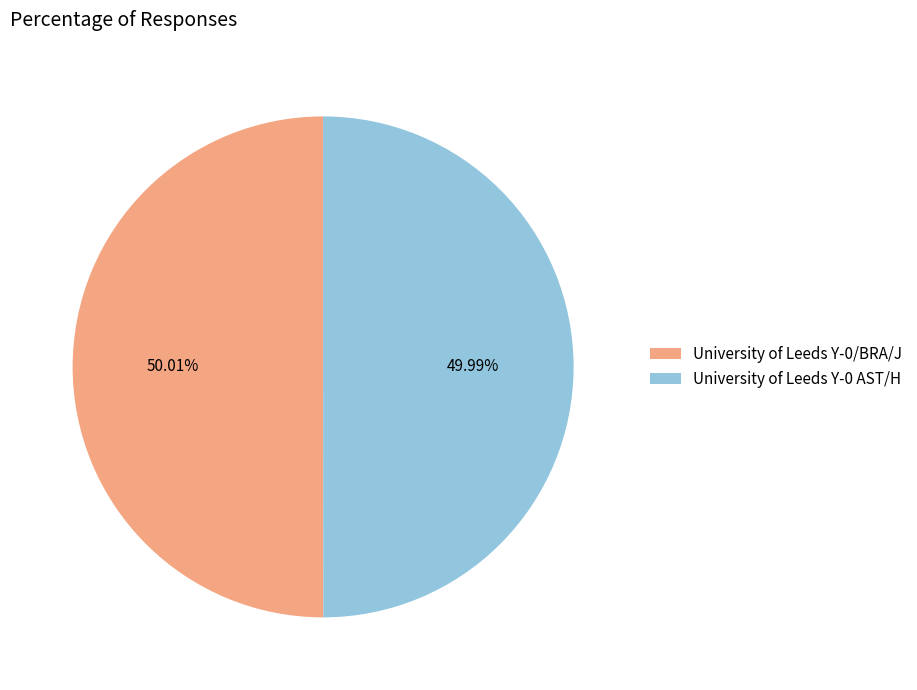

To the nearest percent, what portion does University of Leeds Y-0 AST/H represent?

50%